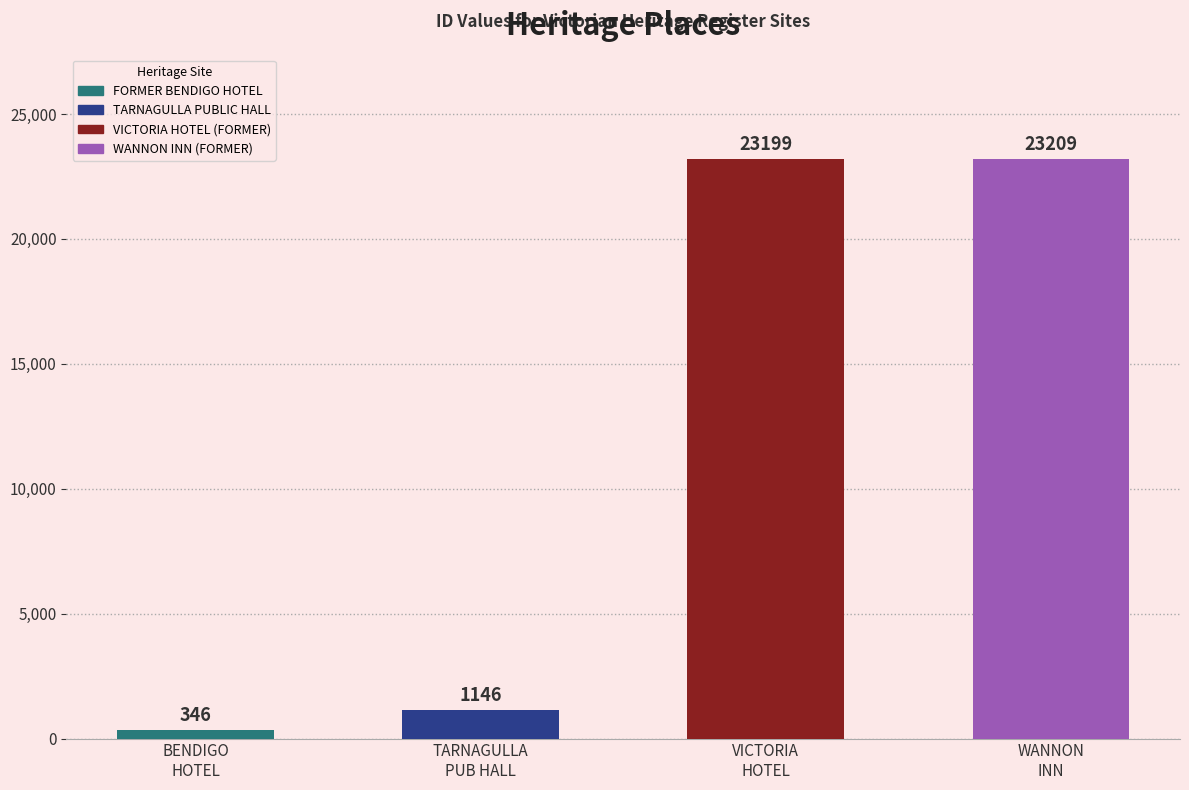

What is the sum of the values at FORMER BENDIGO HOTEL and VICTORIA HOTEL (FORMER)?

23545